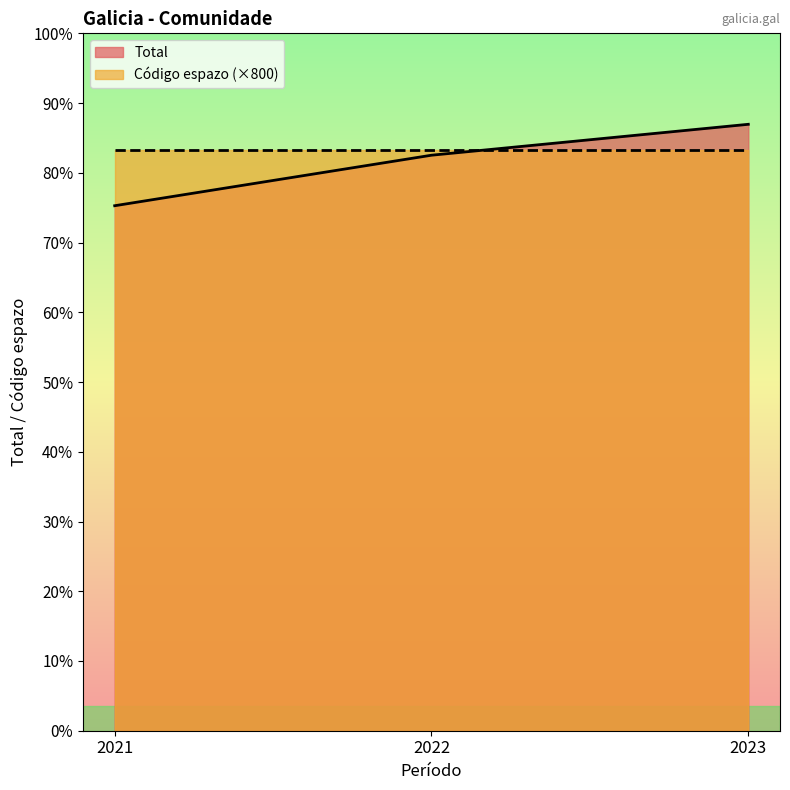

The value at 2022 is 9513. True or false?

True